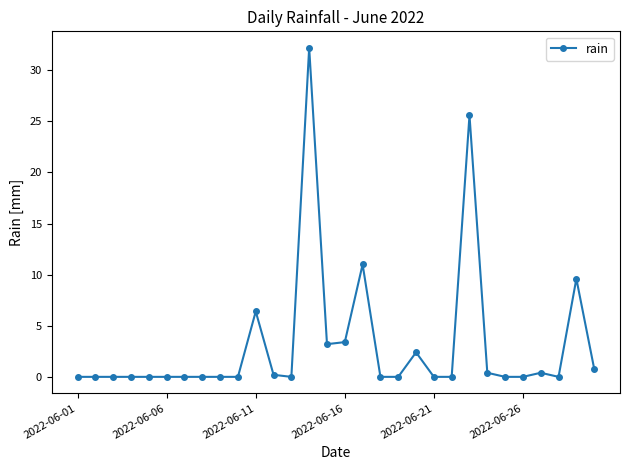

Reading left to right, what are all the values shown in this chart?

0.0	0.0	0.0	0.0	0.0	0.0	0.0	0.0	0.0	0.0	6.4	0.2	0.0	32.2	3.2	3.4	11.0	0.0	0.0	2.4	0.0	0.0	25.6	0.4	0.0	0.0	0.4	0.0	9.6	0.8